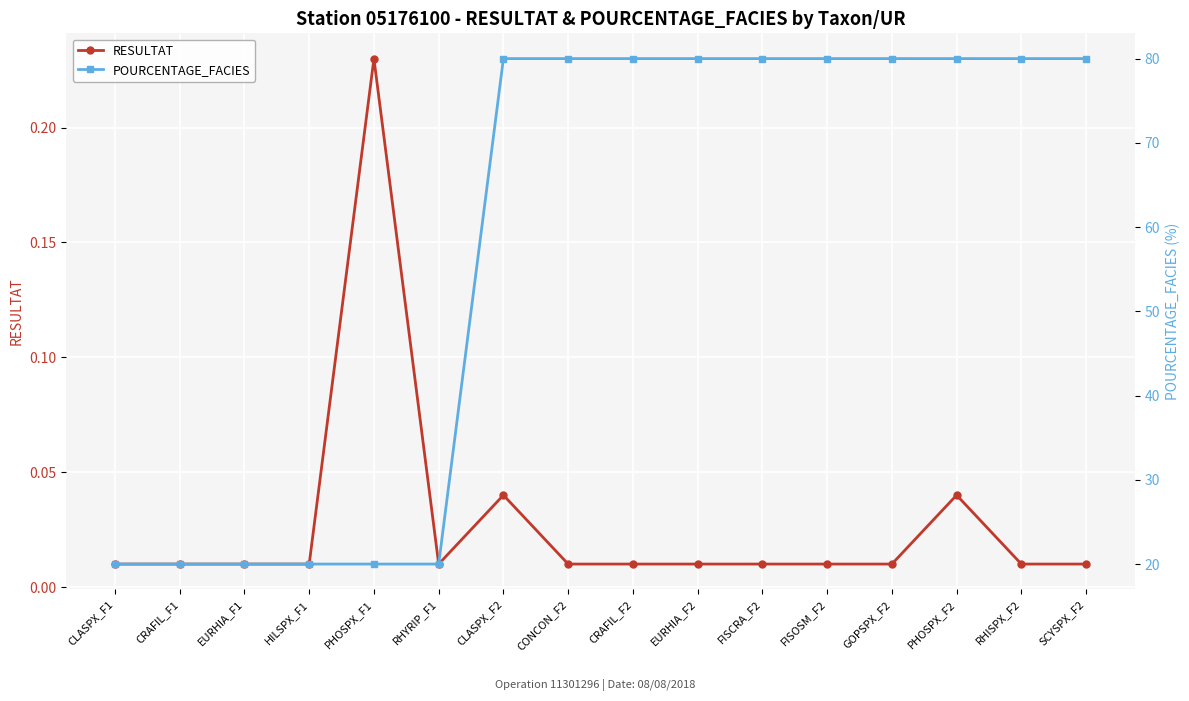

True or false: RESULTAT and POURCENTAGE_FACIES cross at least once.

False